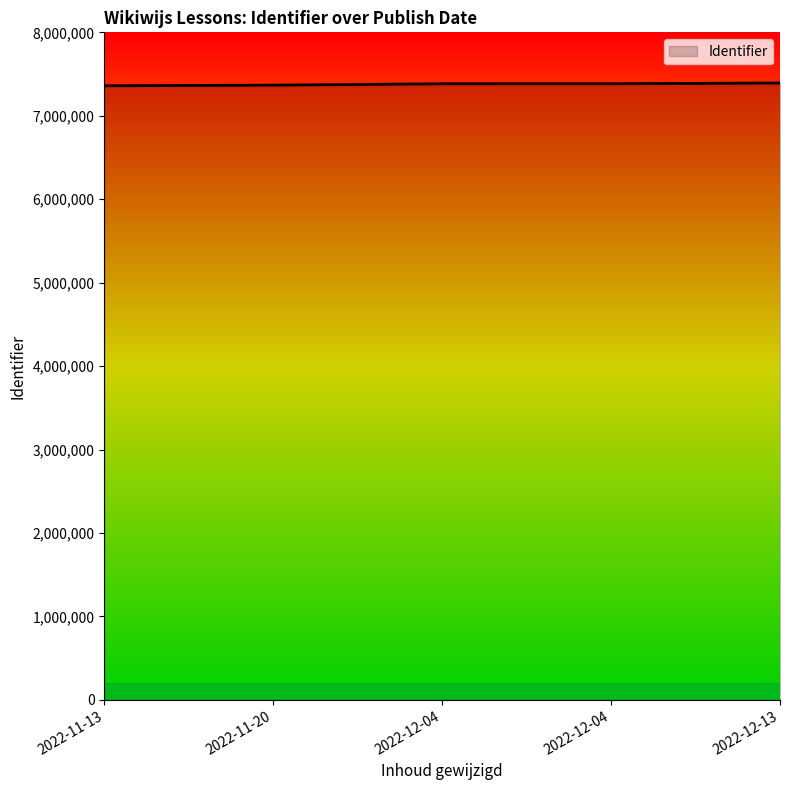

Reading left to right, extract all data points from this chart.

2022-11-13=7359548	2022-11-20=7367322	2022-12-04=7383498	2022-12-04=7383630	2022-12-13=7392866